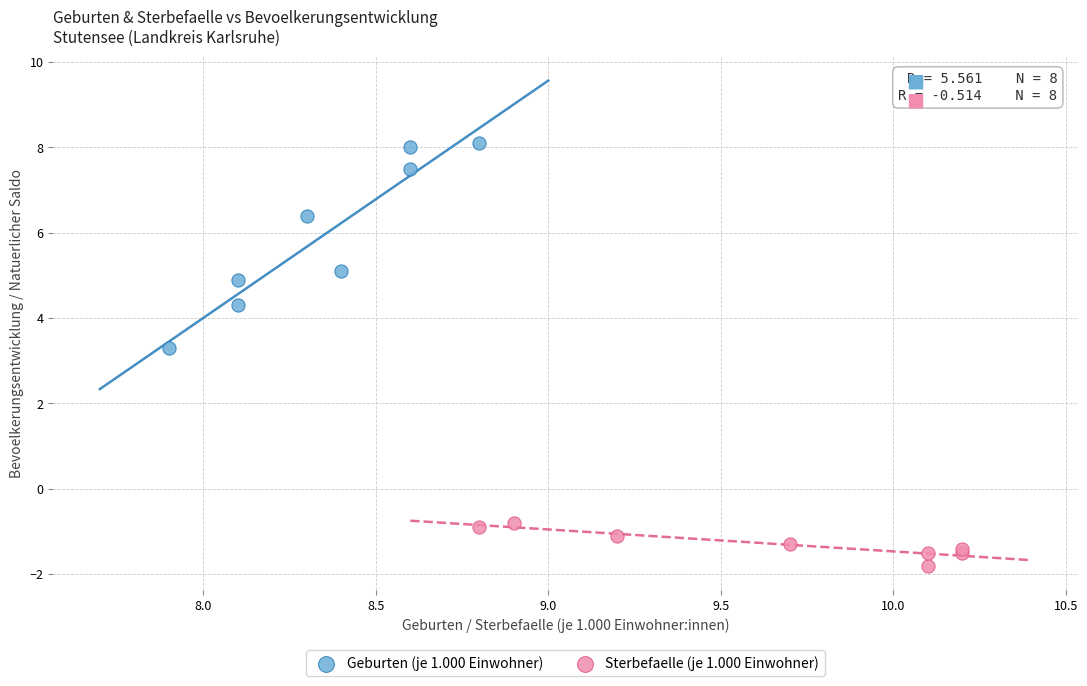

Which series has the widest spread of Y values?

Geburten (je 1.000 Einwohner)